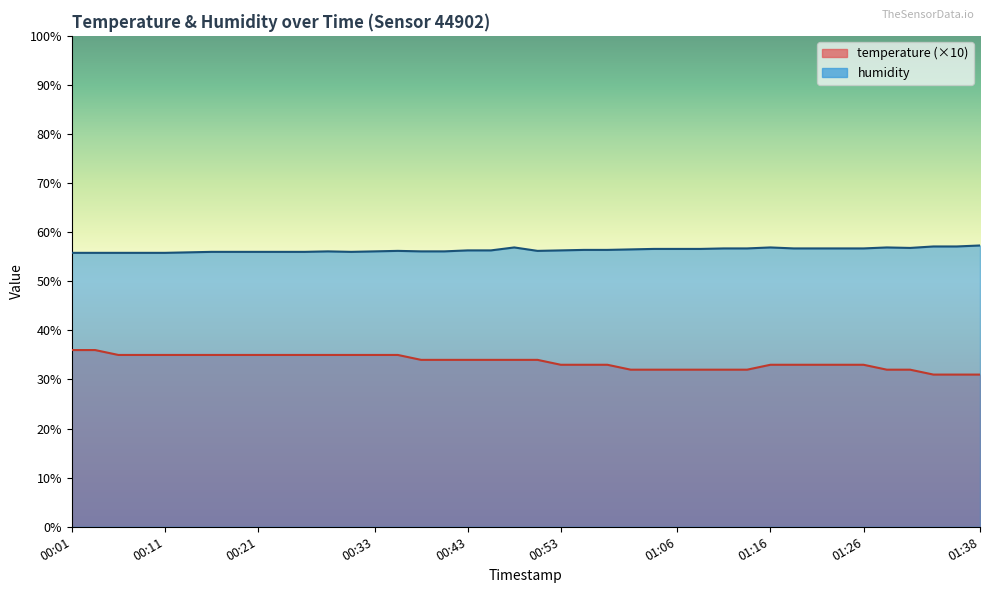

Reading left to right, extract all data points from this chart.

temperature: 36.0	36.0	35.0	35.0	35.0	35.0	35.0	35.0	35.0	35.0	35.0	35.0	35.0	35.0	35.0	34.0	34.0	34.0	34.0	34.0	34.0	33.0	33.0	33.0	32.0	32.0	32.0	32.0	32.0	32.0	33.0	33.0	33.0	33.0	33.0	32.0	32.0	31.0	31.0	31.0
humidity: 55.8	55.8	55.8	55.8	55.8	55.9	56.0	56.0	56.0	56.0	56.0	56.1	56.0	56.1	56.2	56.1	56.1	56.3	56.3	56.9	56.2	56.3	56.4	56.4	56.5	56.6	56.6	56.6	56.7	56.7	56.9	56.7	56.7	56.7	56.7	56.9	56.8	57.1	57.1	57.3